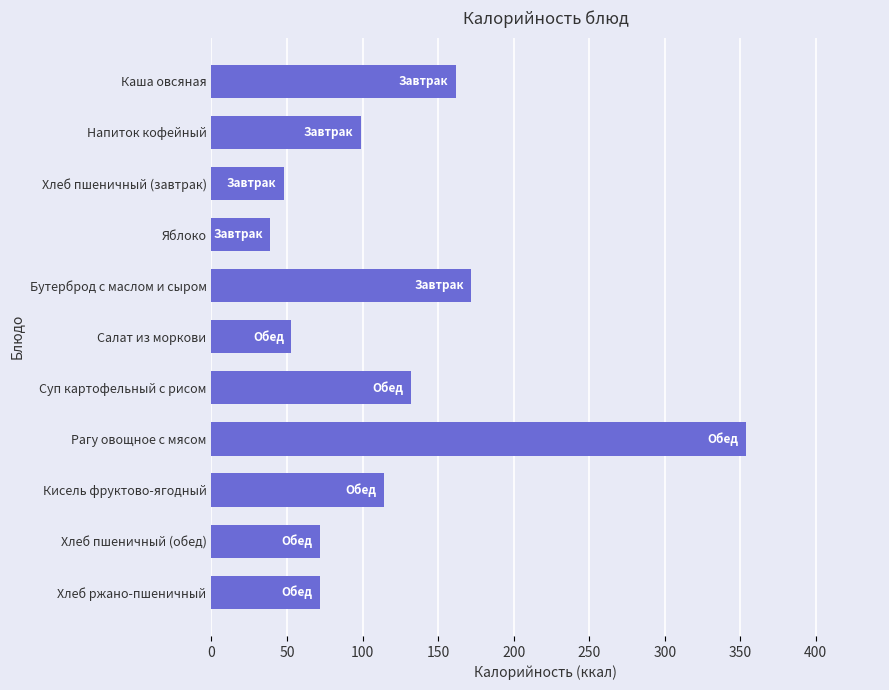

Reading top to bottom, extract all data points from this chart.

Каша овсяная=162	Напиток кофейный=99	Хлеб пшеничный (завтрак)=48	Яблоко=39	Бутерброд с маслом и сыром=172	Салат из моркови=53	Суп картофельный с рисом=132	Рагу овощное с мясом=354	Кисель фруктово-ягодный=114	Хлеб пшеничный (обед)=72	Хлеб ржано-пшеничный=72